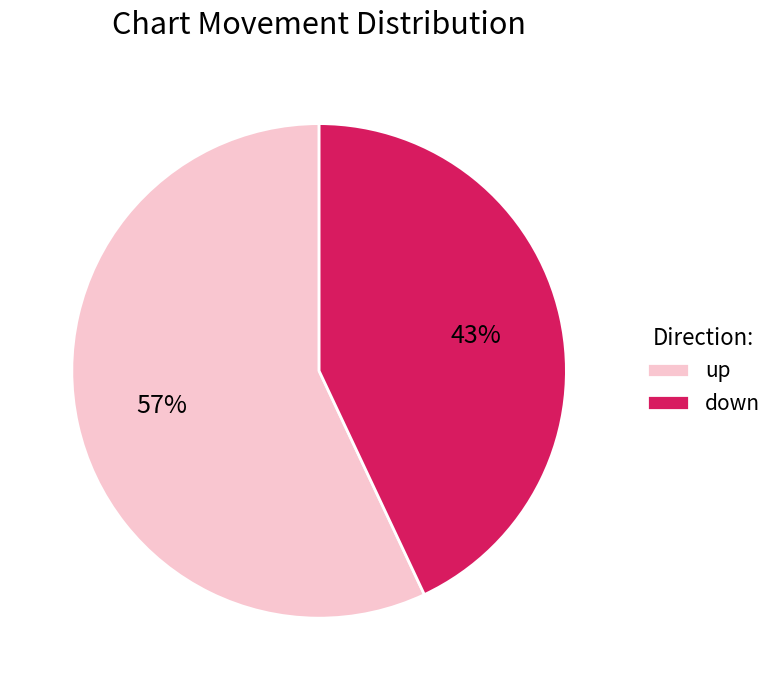

What is the ratio of the value at down to the value at up?

0.8